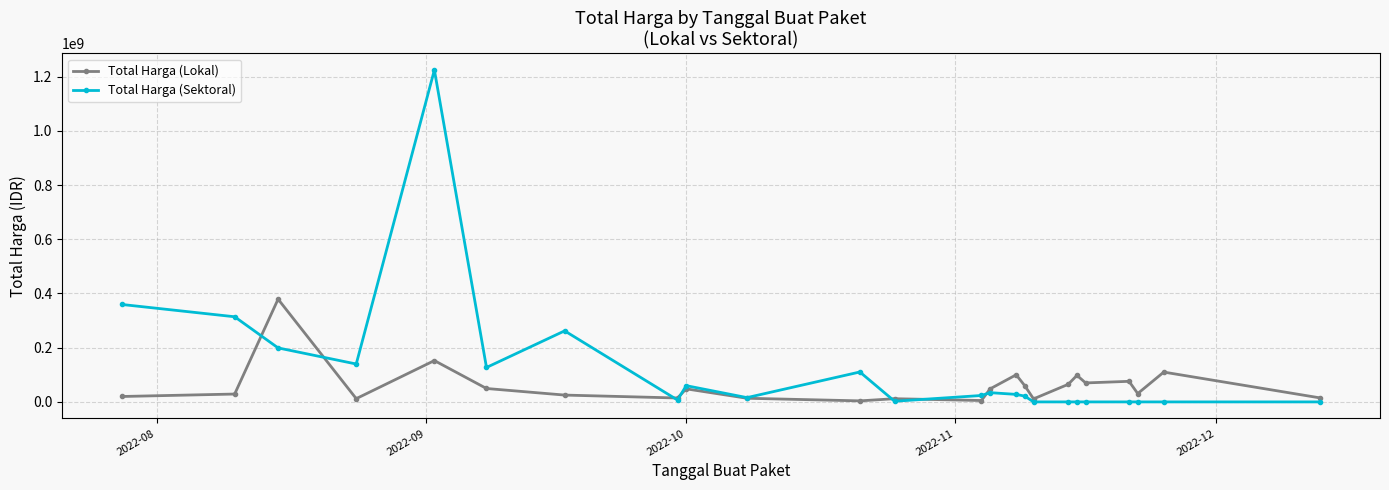

What is the highest value of the Total Harga (Sektoral) series?

1224682000